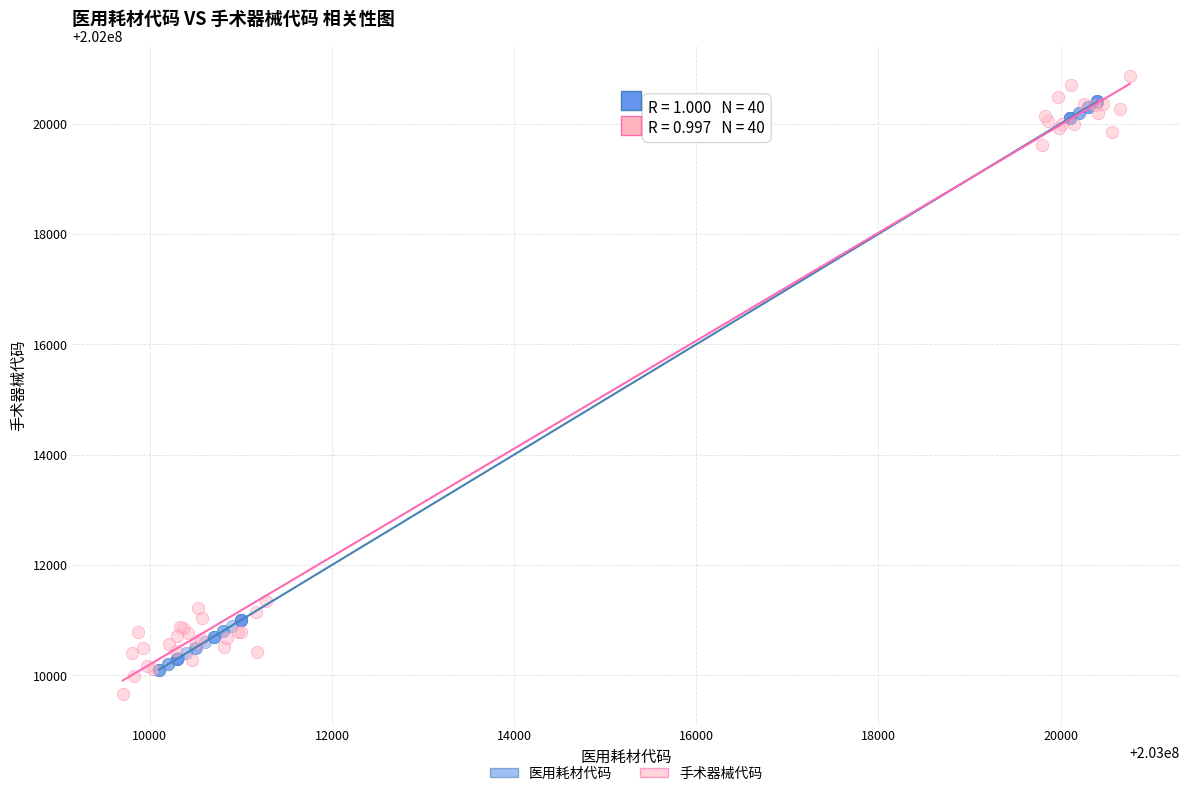

Which series has the largest Y range (max minus min)?

手术器械代码